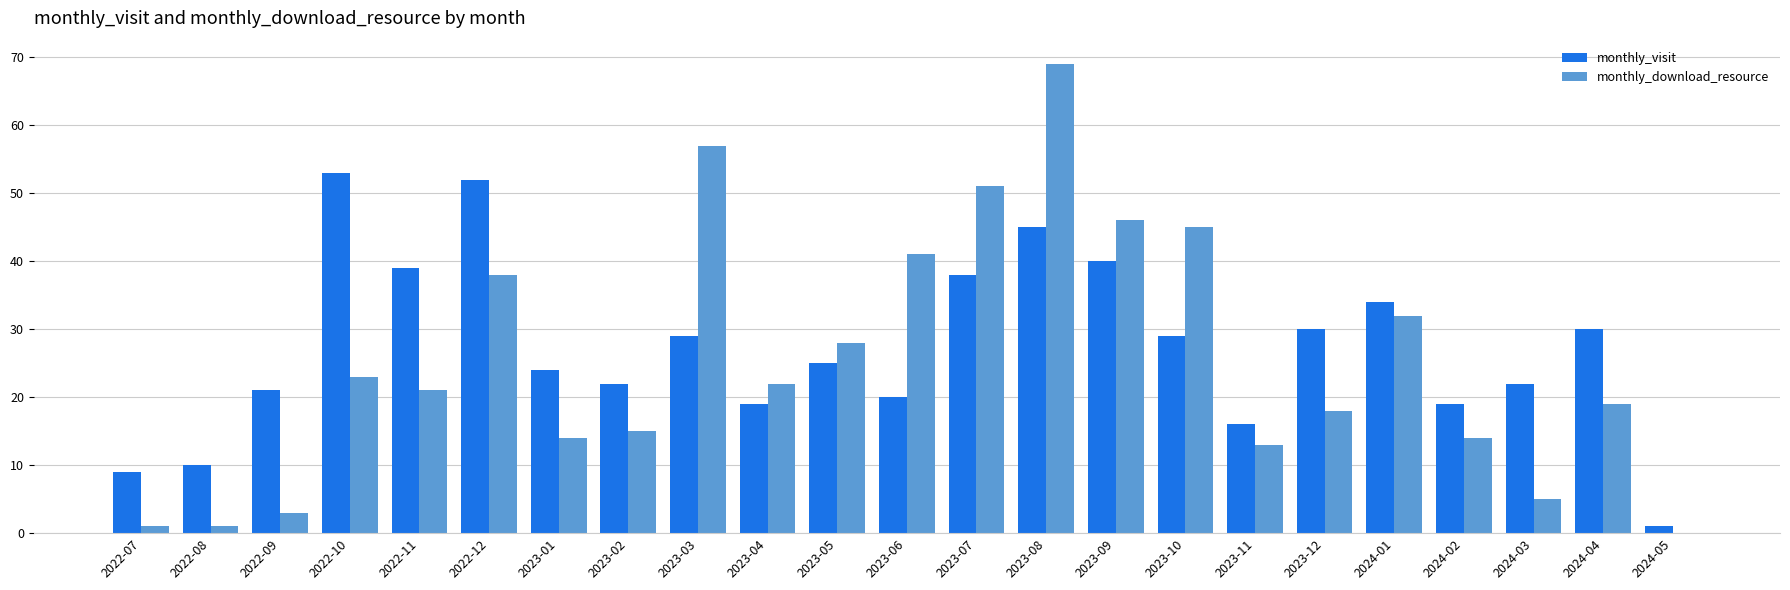

What is the sum of the monthly_visit values at 2023-09 and 2023-08?

85